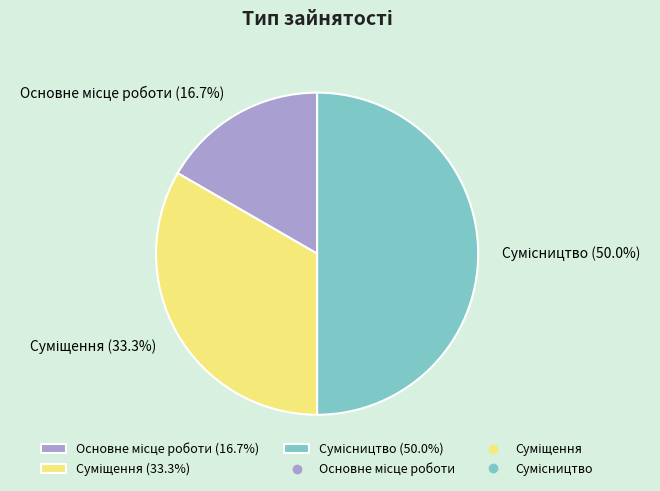

How many slices are in this pie chart?

3